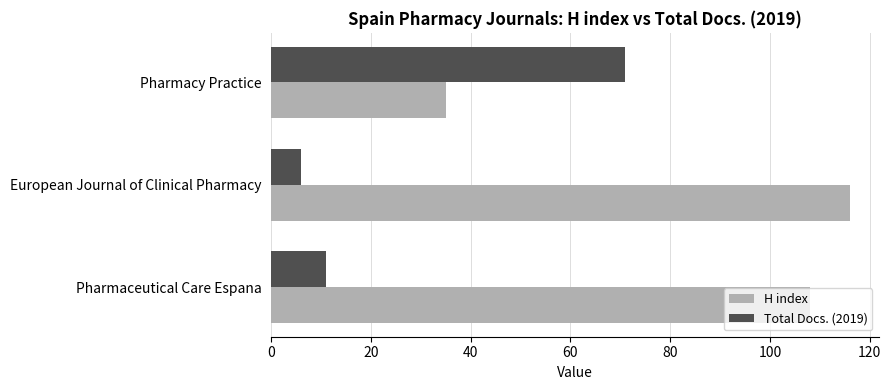

Read the Total Docs. (2019) value at Pharmaceutical Care Espana.

11